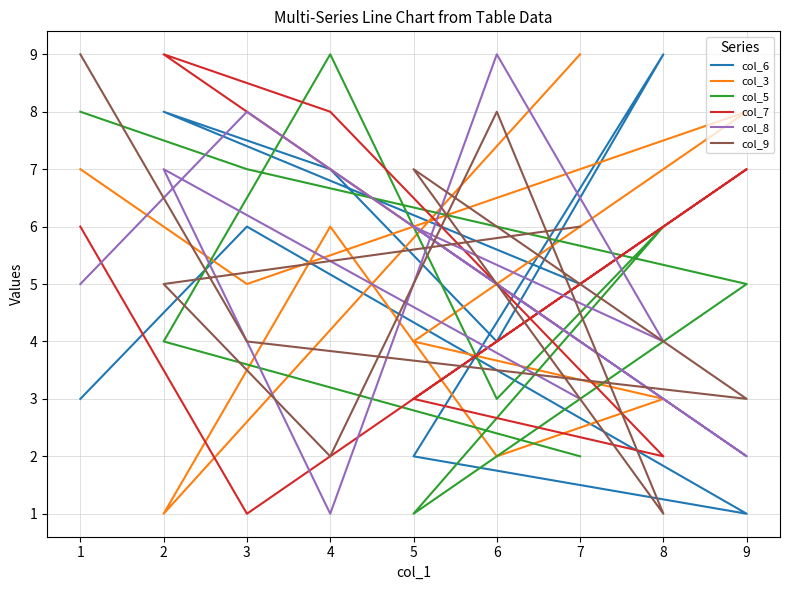

Reading right to left, what are all the values shown in this chart?

col_6: 5	8	7	4	9	2	1	6	3
col_3: 9	1	6	2	3	4	8	5	7
col_5: 2	4	9	3	6	1	5	7	8
col_7: 4	9	8	5	2	3	7	1	6
col_8: 3	7	1	9	4	6	2	8	5
col_9: 6	5	2	8	1	7	3	4	9